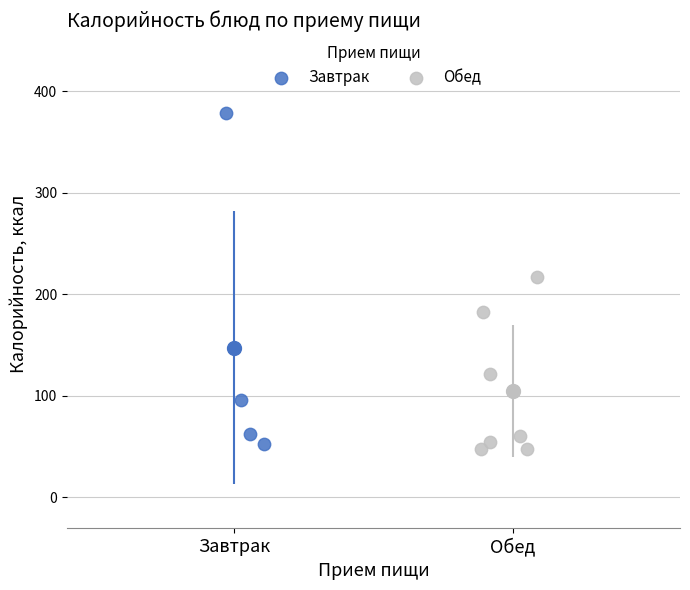

Which series reaches the maximum Y coordinate?

Завтрак